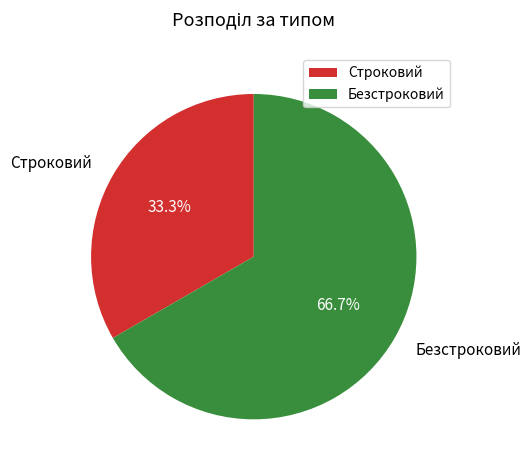

How many slices are in this pie chart?

2